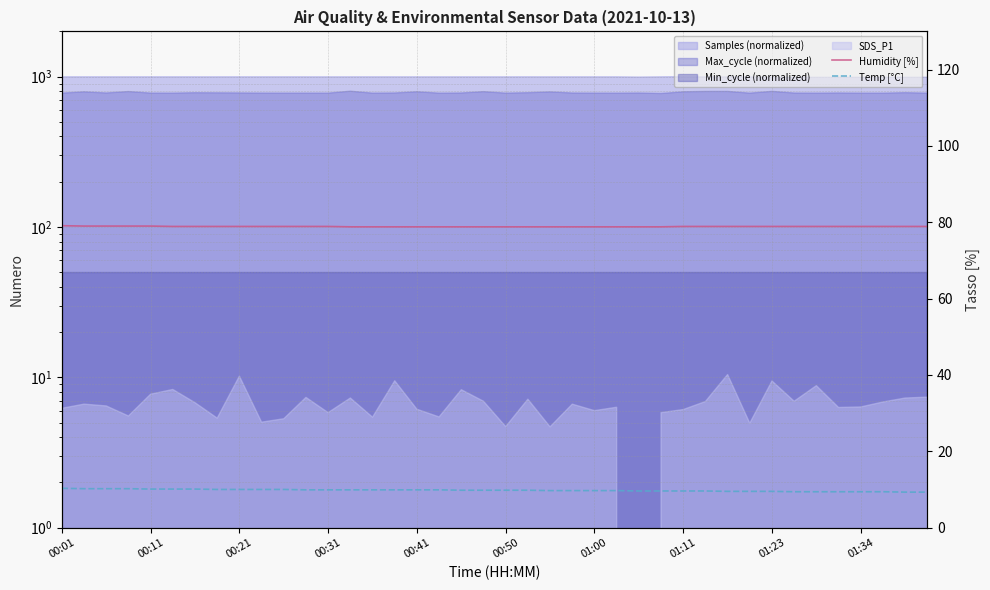

Is it true that Humidity [%] equals 78.9 at 10?

True